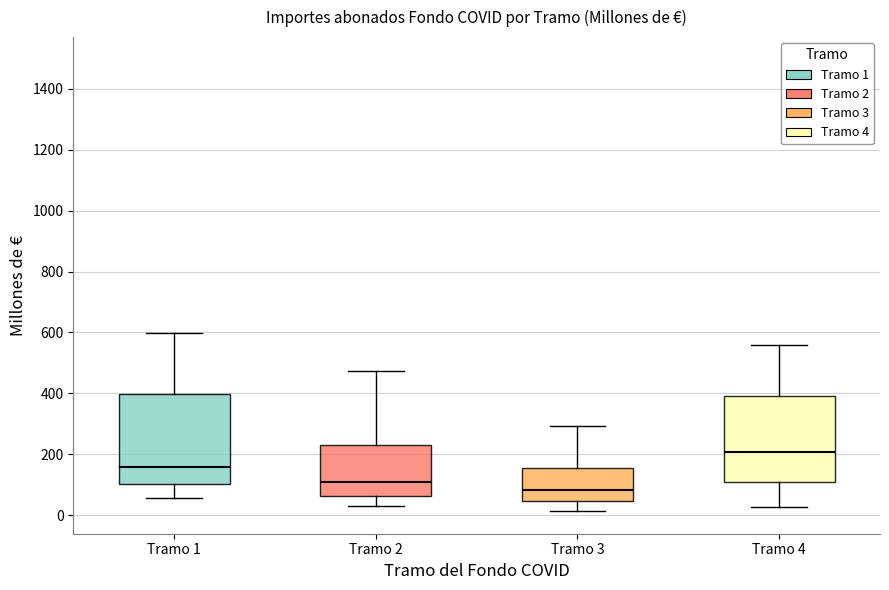

Reading left to right, read every box against the y-axis: the position of its median line, the range the box covers, and the ends of its whiskers. The values are not printed on the chart, so give them approximately, as read against the axis.

Tramo 1: median 160, box 100 to 400, whiskers 60 to 600
Tramo 2: median 100, box 60 to 220, whiskers 20 to 480
Tramo 3: median 80, box 40 to 160, whiskers 20 to 300
Tramo 4: median 200, box 100 to 400, whiskers 20 to 560